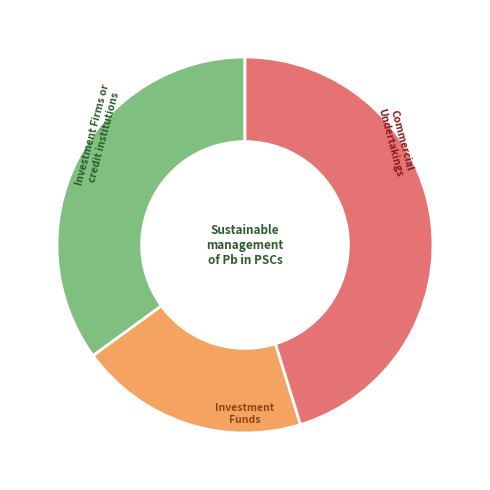

Is there a majority slice in this chart?

No